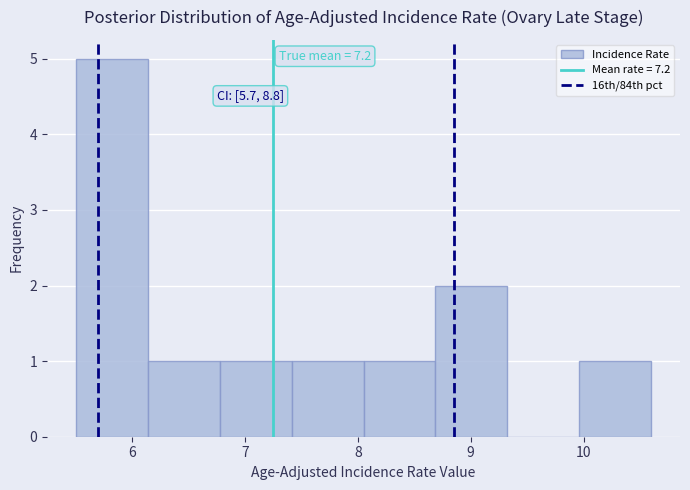

Over which range of the x-axis is the bar tallest?

5.5 to 6.1